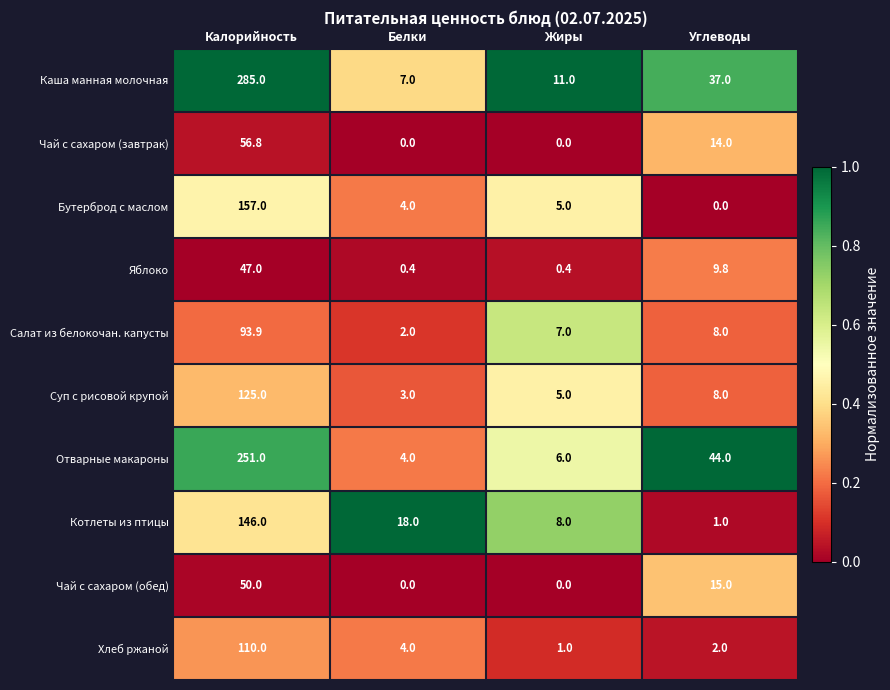

Which series has the widest spread of values?

Каша манная молочная